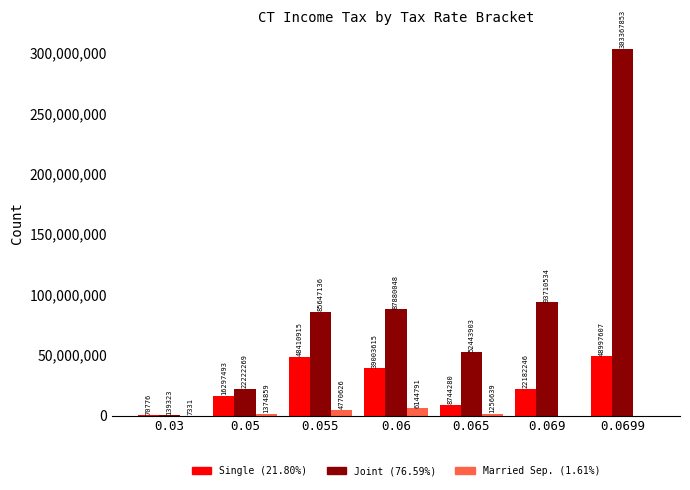

At which category is the sum across all series the highest?

0.0699